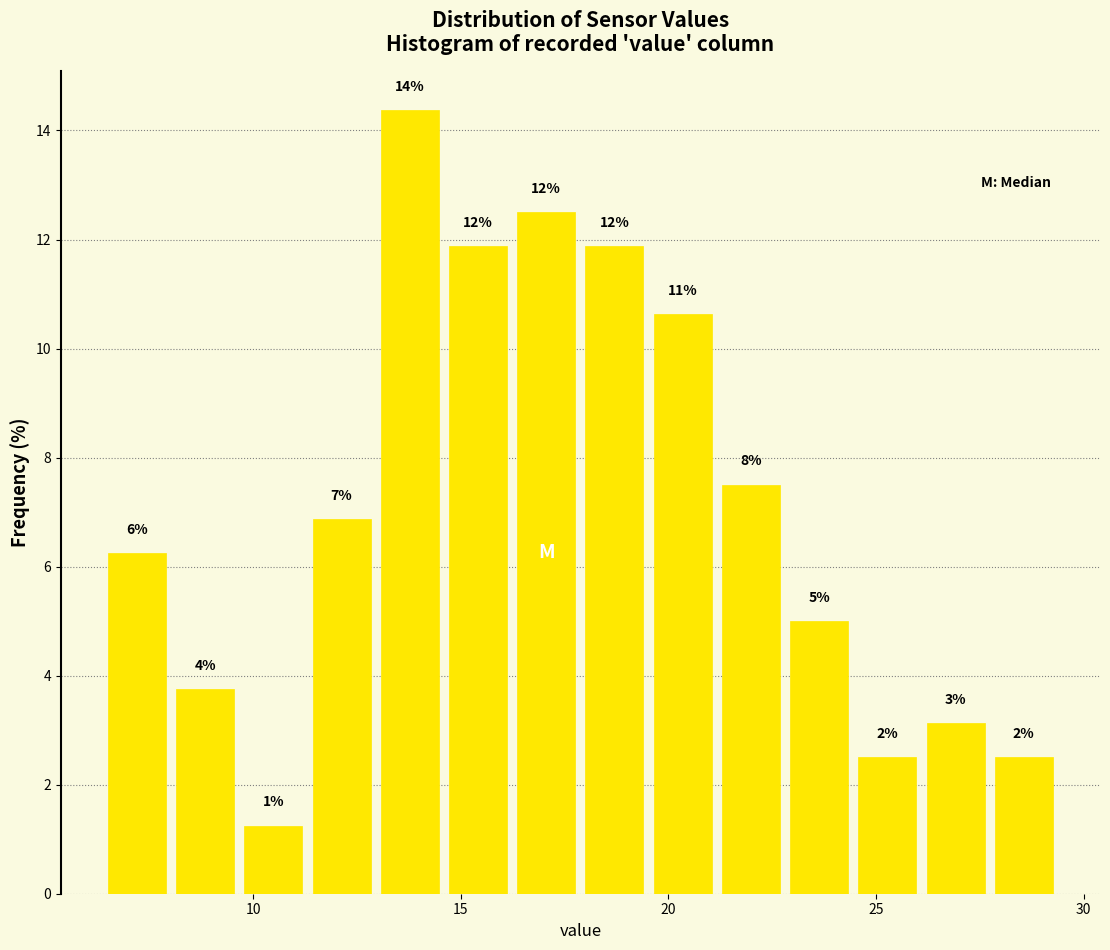

Around what value on the x-axis is the tallest bar? Give the approximate position of its centre, as read against the axis.

14.0